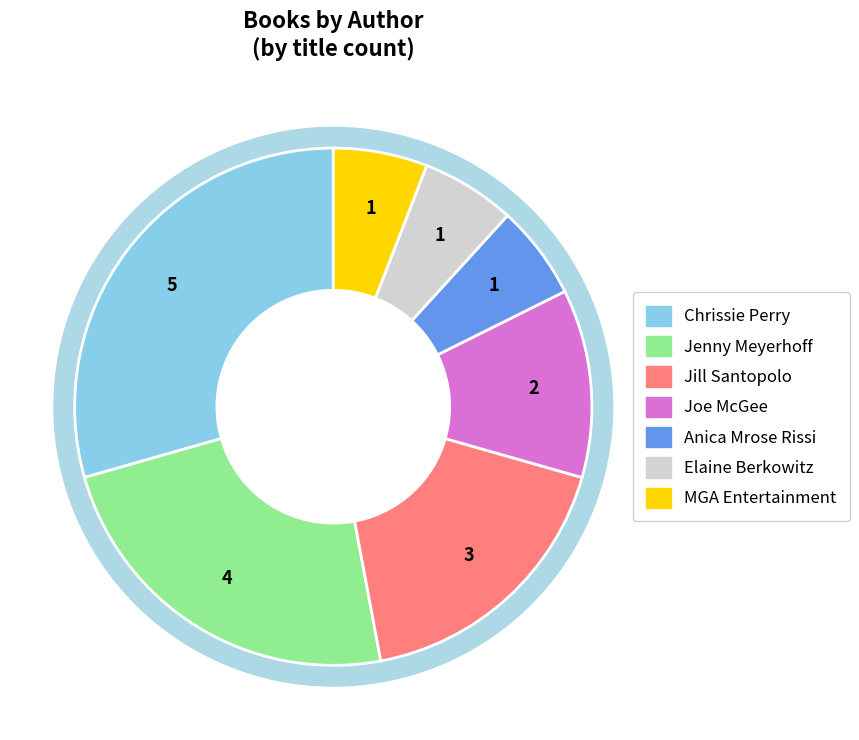

What percentage is the Joe McGee (146385941) slice, to the nearest percent?

12%